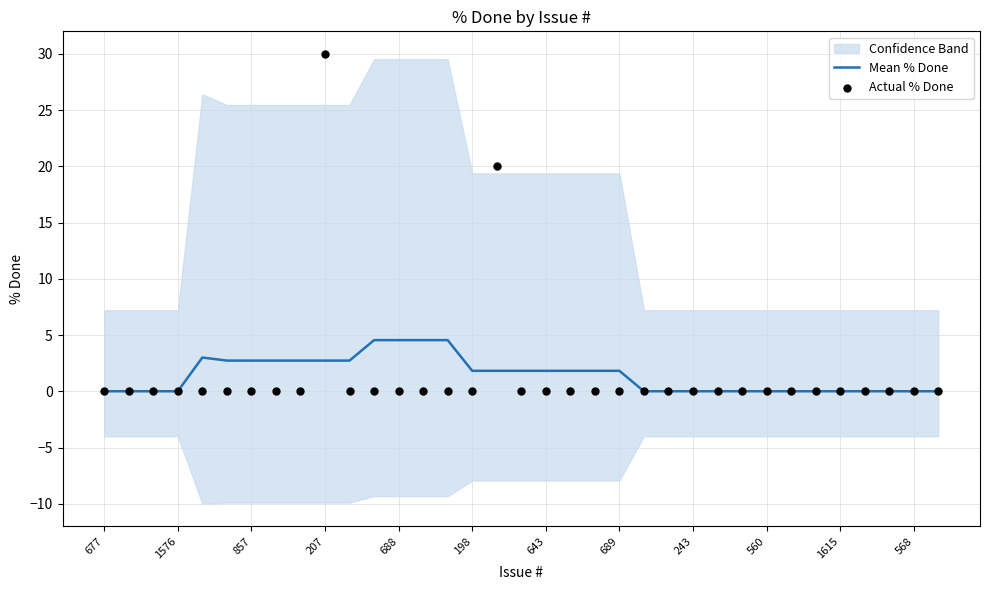

Which series has the largest Y range (max minus min)?

Actual % Done